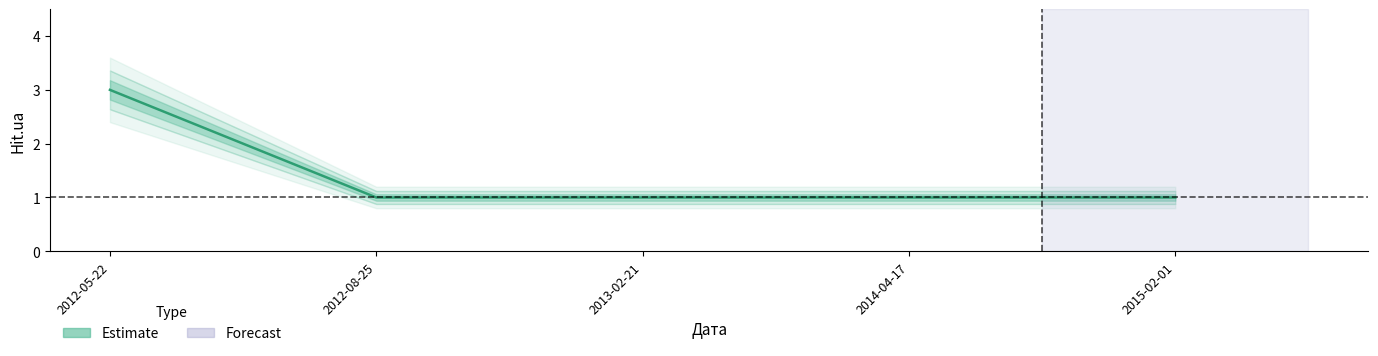

Rank the categories by value from lowest to highest.

2012-08-25, 2013-02-21, 2014-04-17, 2015-02-01, 2012-05-22